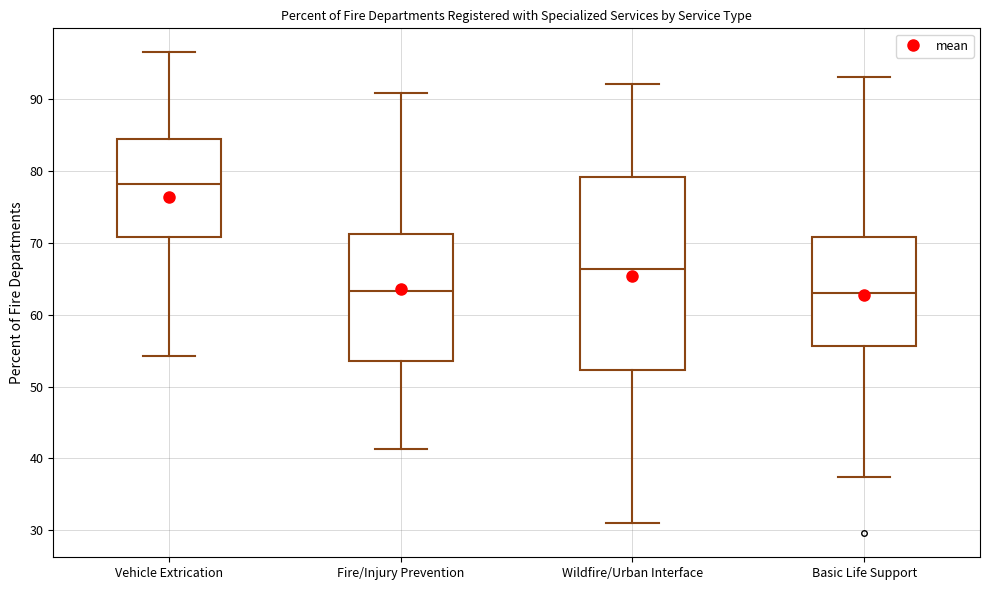

Where does the median line of the box for Vehicle Extrication sit on the y-axis? The values are not printed on the chart, so give them approximately, as read against the axis.

78